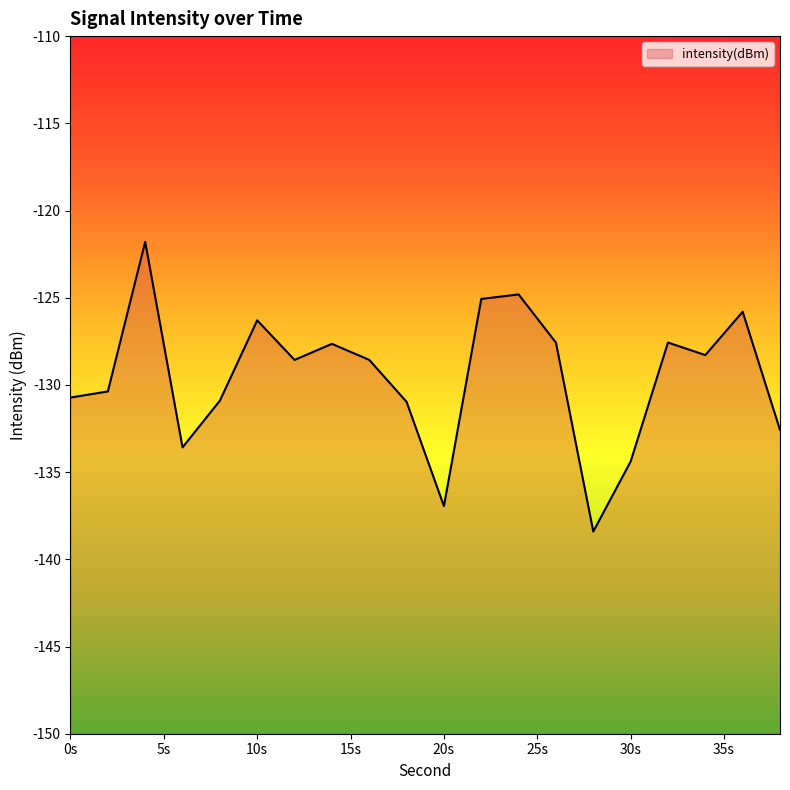

Does the chart display data point markers on the line(s)?

No